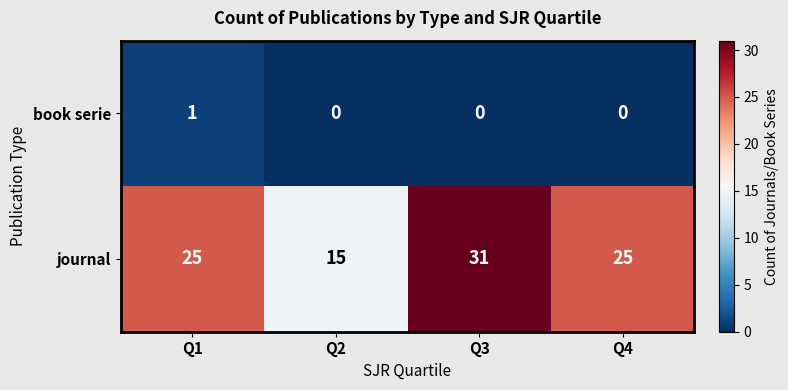

Rank the series by their average value, from lowest to highest.

book serie, journal